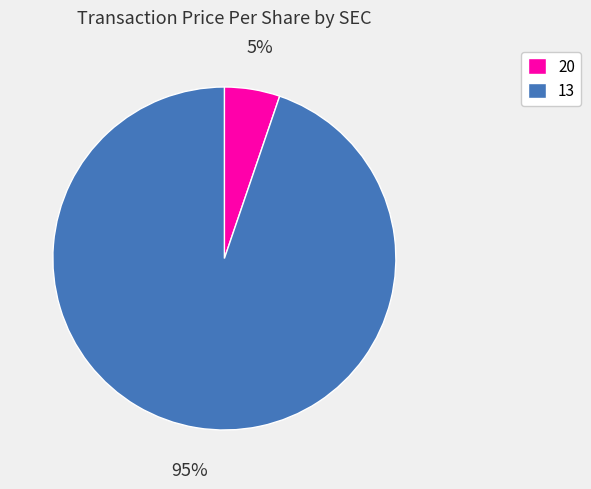

To the nearest percent, what is the combined percentage of 13 and 20?

100%